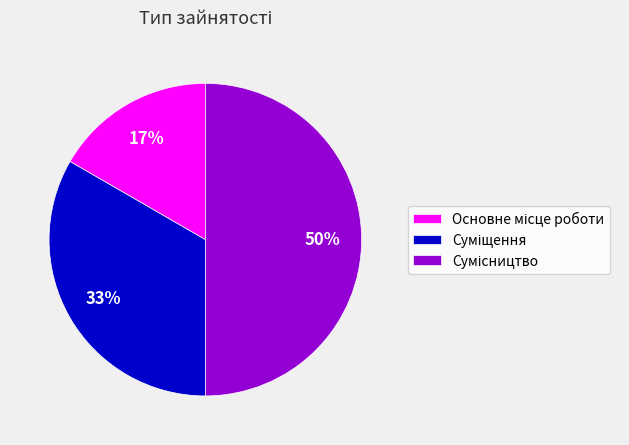

To the nearest percent, what is the average slice percentage?

33%